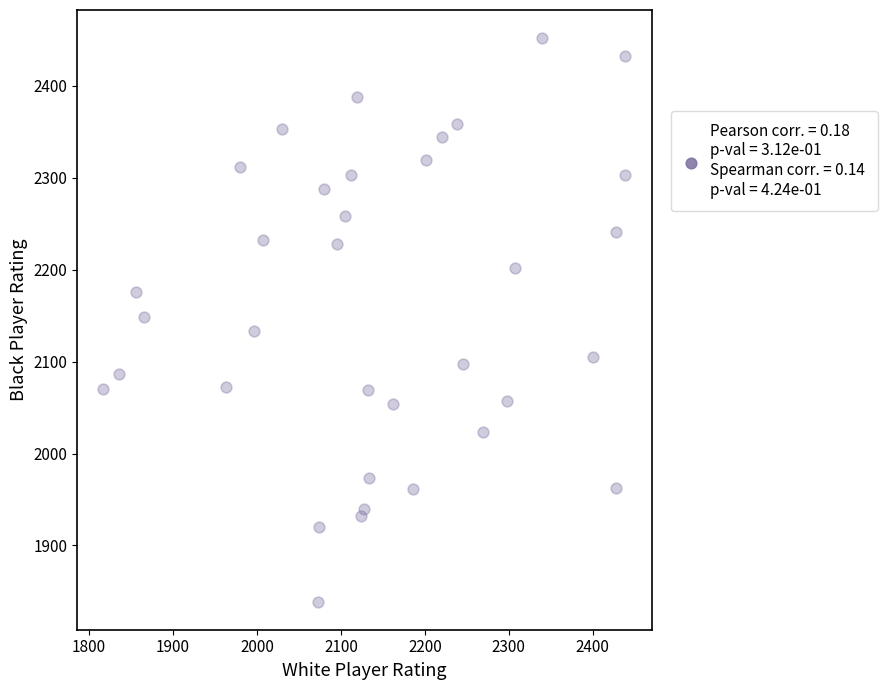

What is the range of Y values (max minus min)?

613